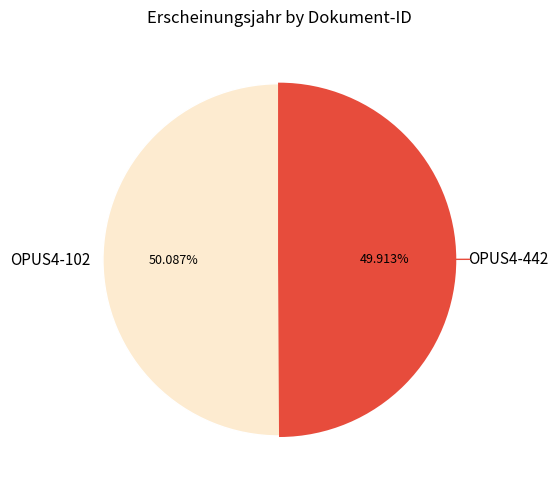

How many slices are in this pie chart?

2